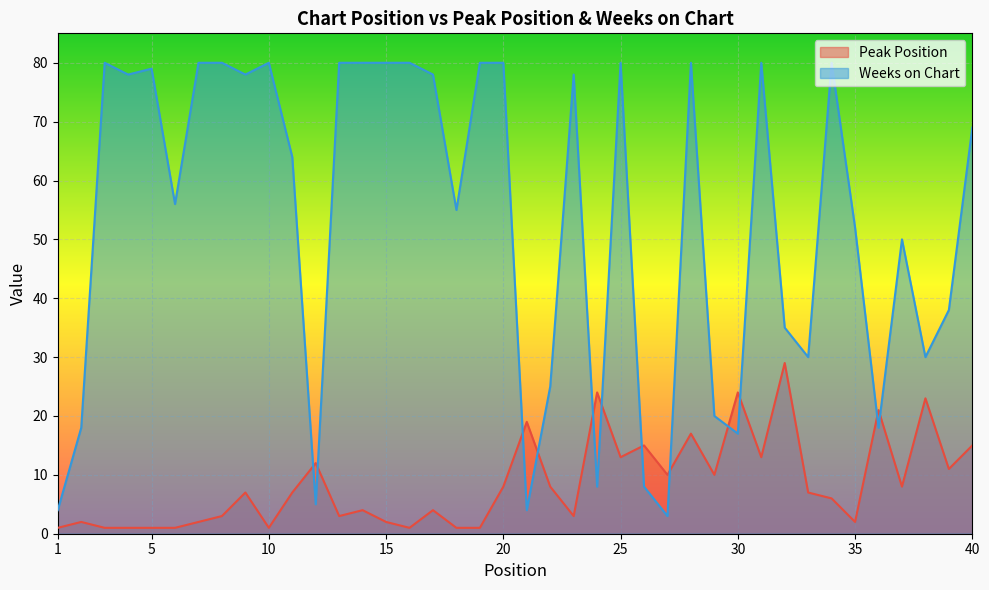

Which series has the largest total across all categories?

Weeks on Chart